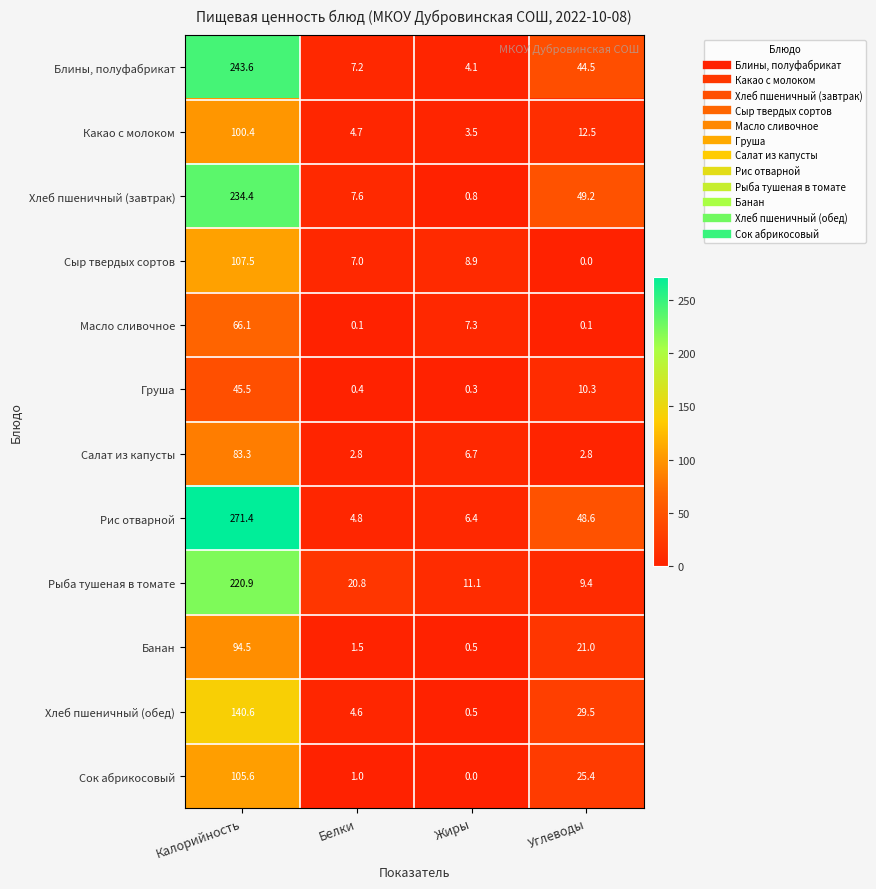

Count the number of data series in this chart.

12